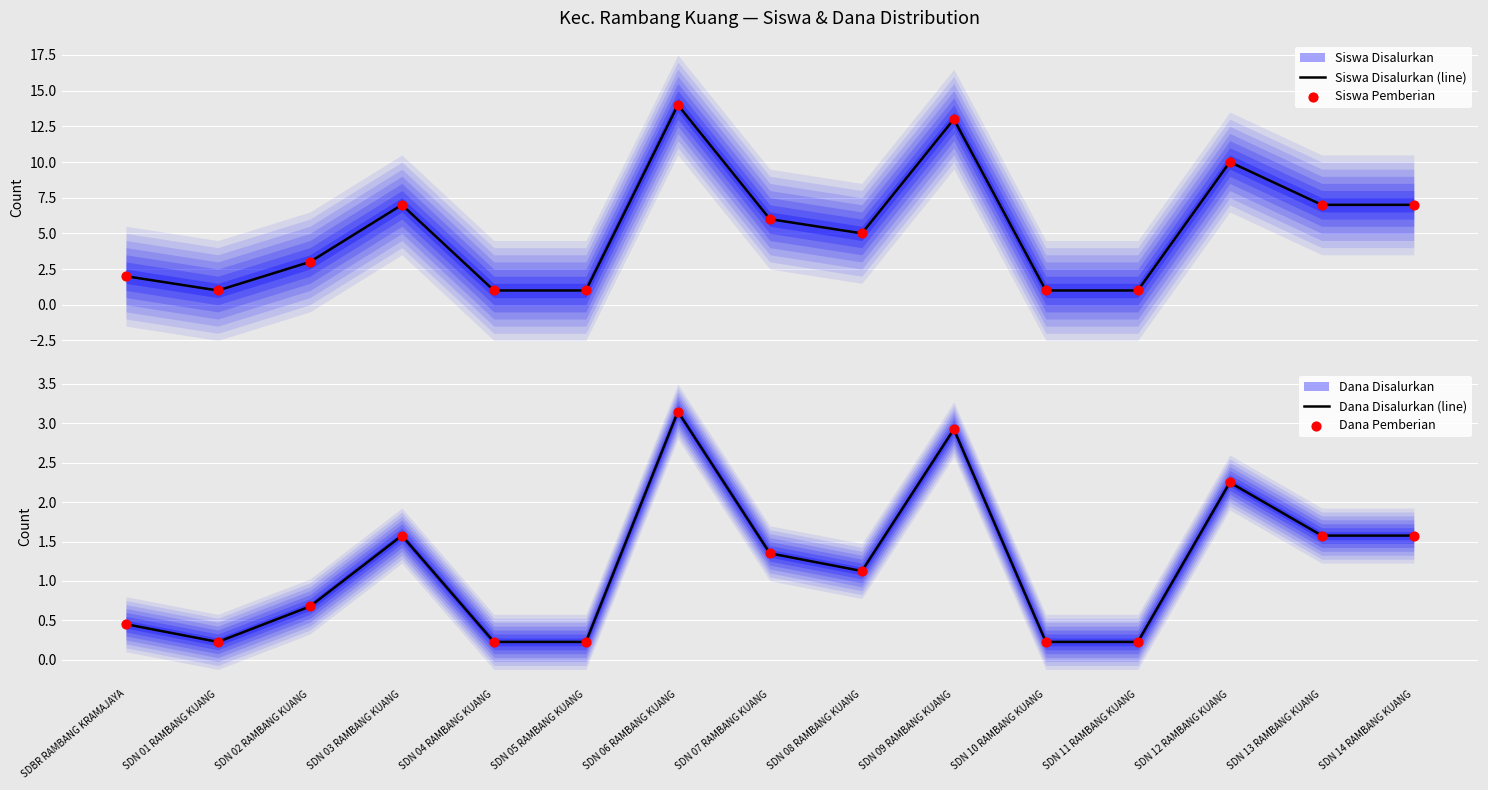

At which category is the sum across all series the highest?

SDN 06 RAMBANG KUANG